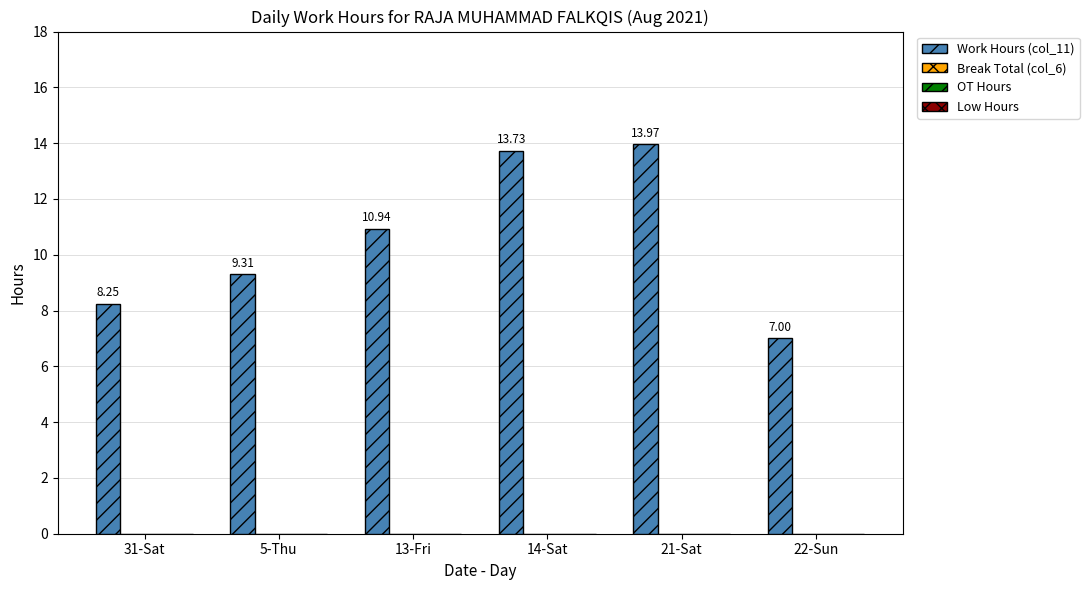

What is the difference between the second highest and second lowest values?

5.5